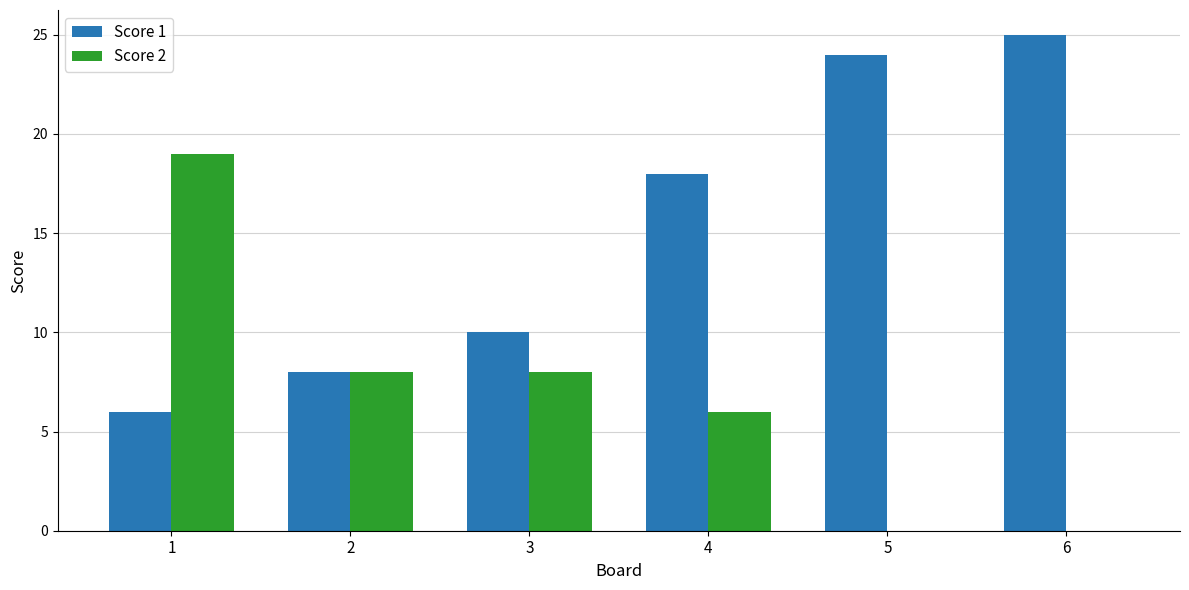

Which series changed the most between 2 and 5?

Score 1